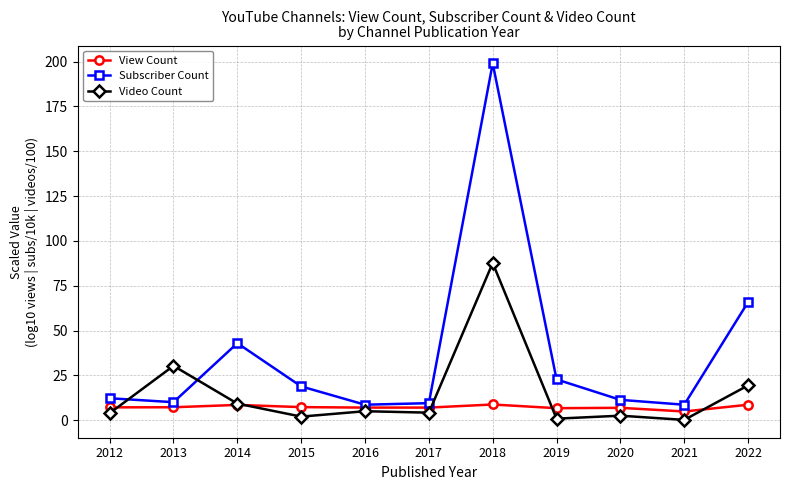

Which series changed the most between 2012 and 2013?

Video Count